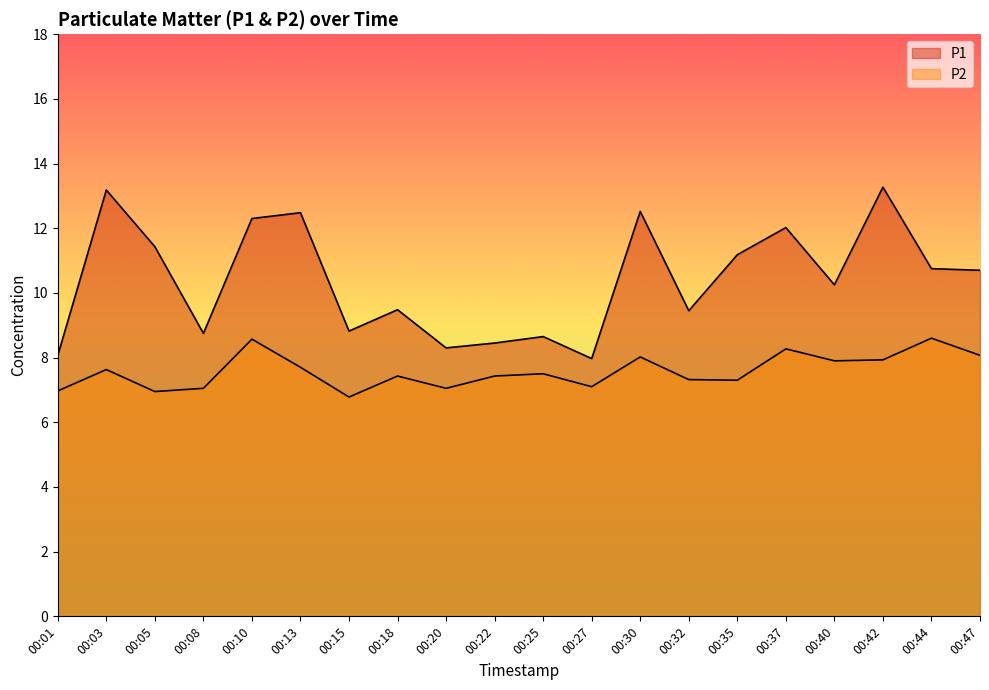

Which series has the widest spread of values?

P1